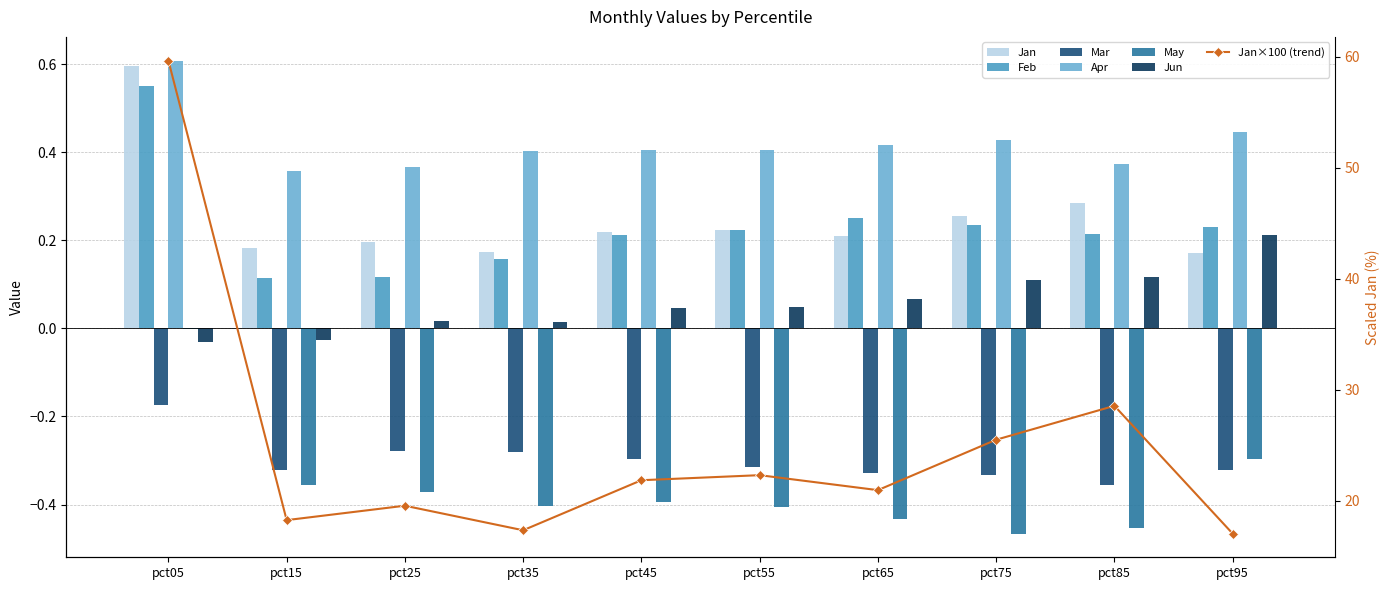

What are all the series names shown in the legend?

Jan, Feb, Mar, Apr, May, Jun